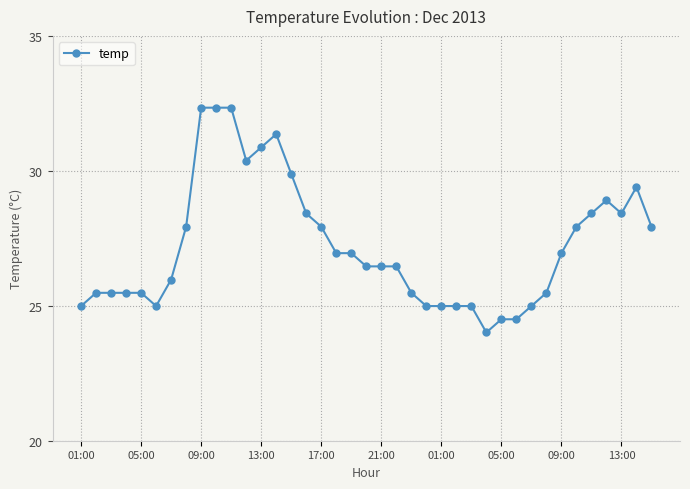

What is the value of the 35th point from the left?

28.4